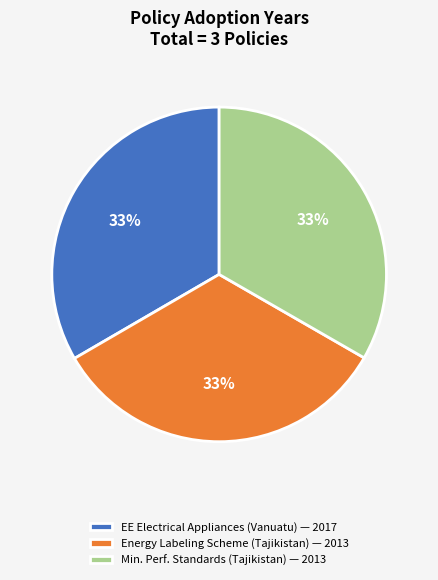

How many segments does this pie chart have?

3